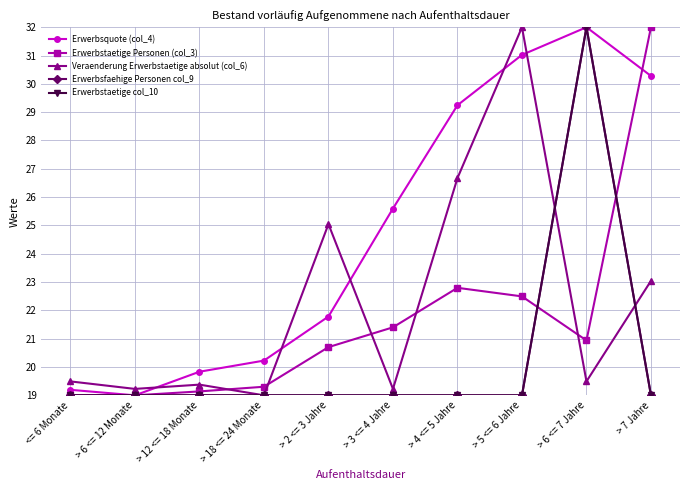

Where does the Erwerbstaetige Personen (col_3) series first go above 20?

> 2 <= 3 Jahre